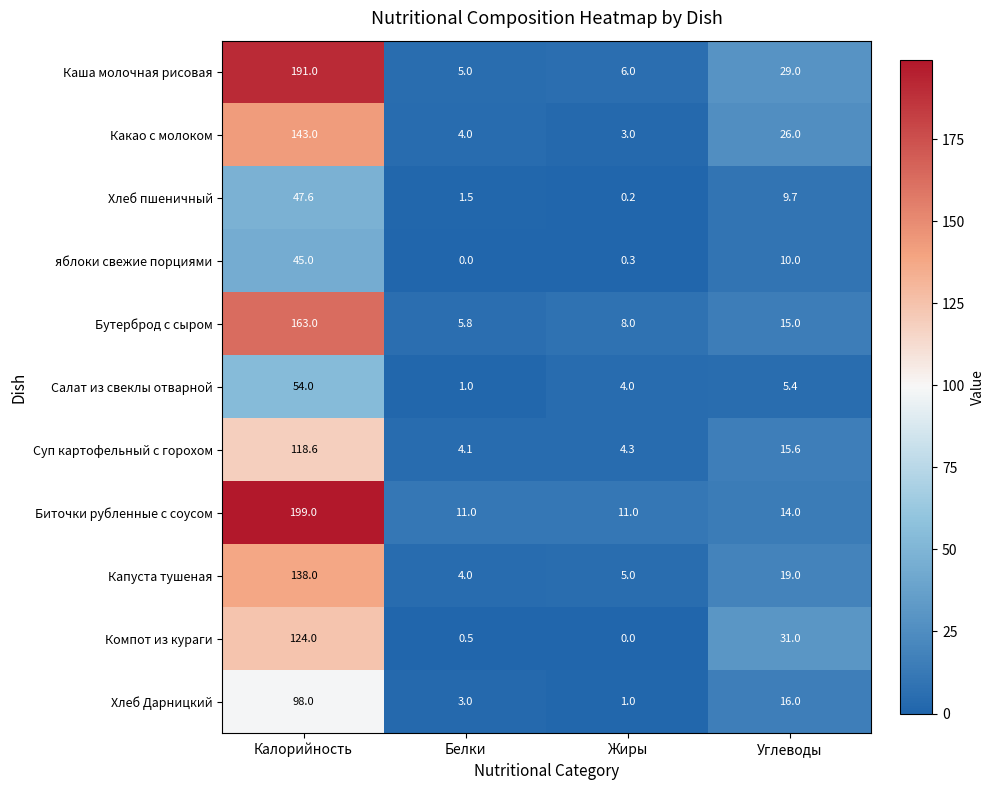

Where is Биточки рубленные с соусом nearest to the value 105?

Углеводы